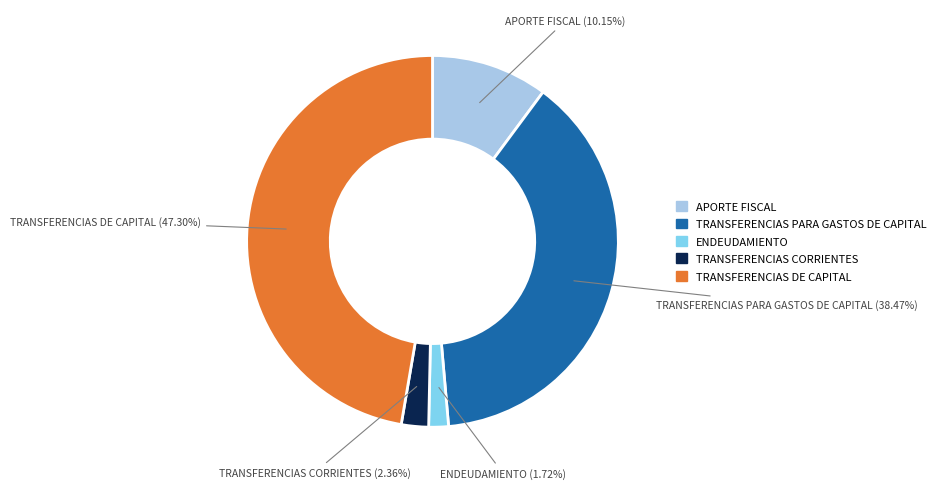

How much of the chart is everything except ENDEUDAMIENTO?

98.3%